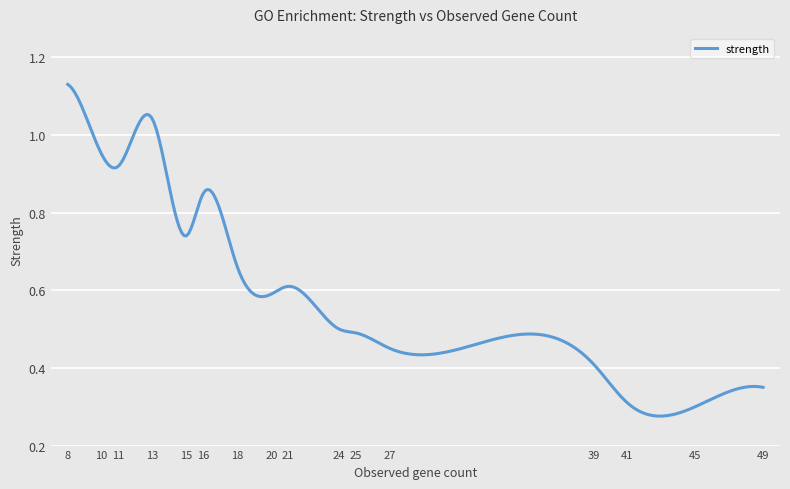

Is this an area chart (filled region under the line)?

No